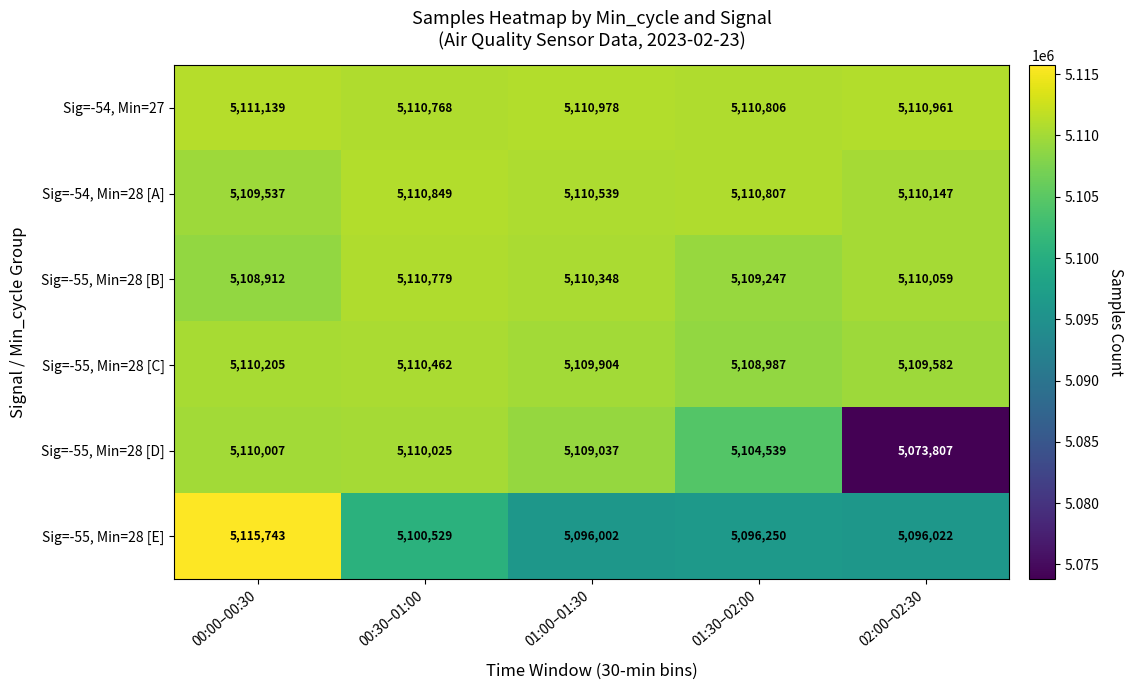

Which series has the largest range (max minus min)?

Sig=-55, Min=28 [D]